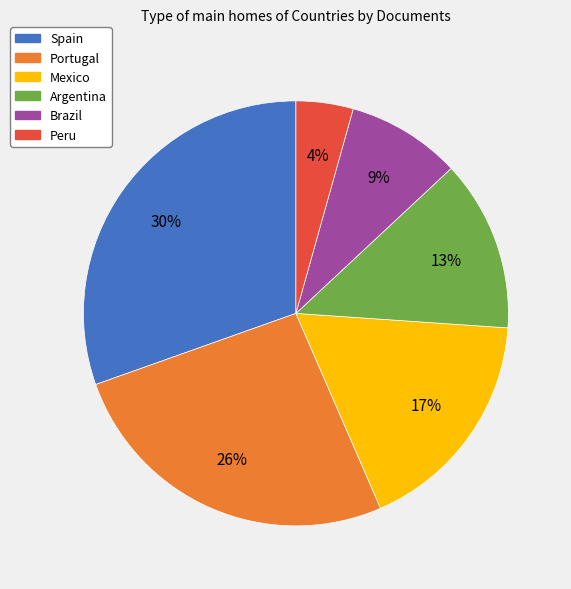

Count the number of slices in the pie.

6